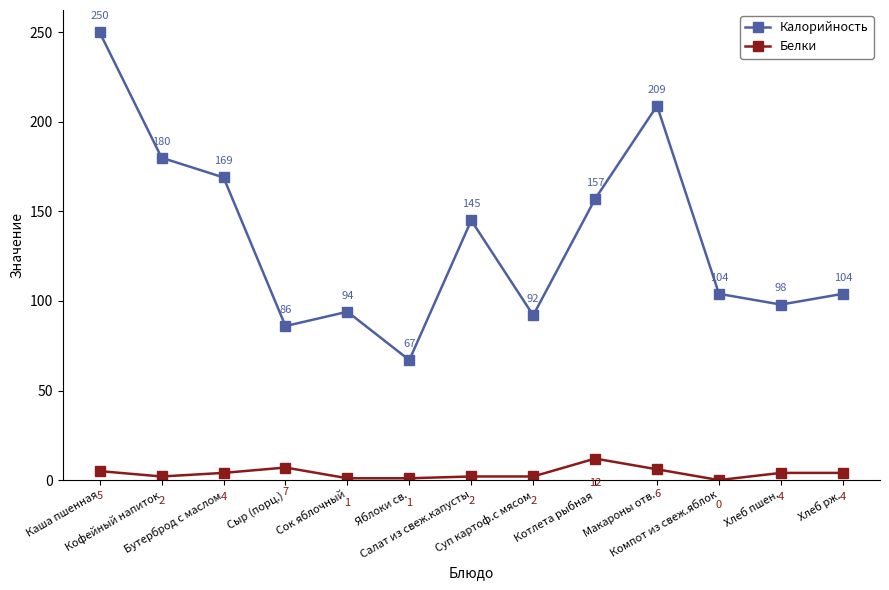

True or false: Белки has a value of 5 at Каша пшенная.

True